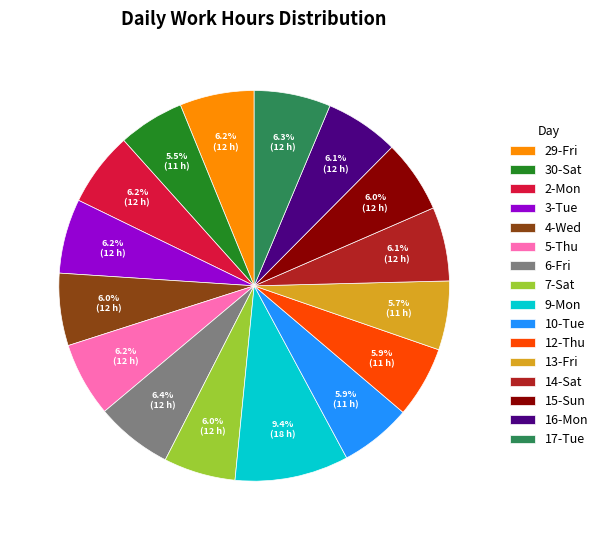

Does 5-Thu account for over 50% of the chart?

No